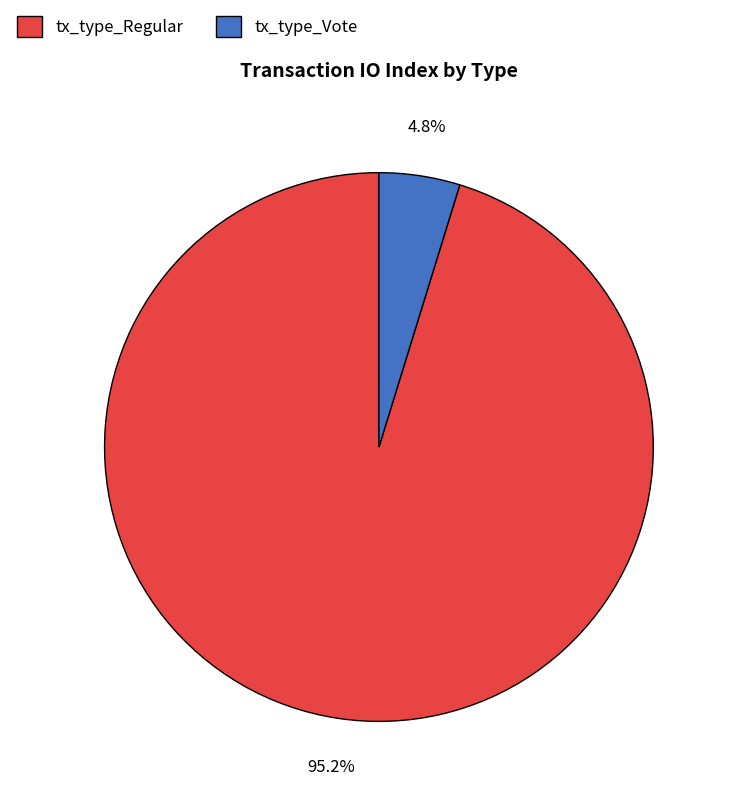

Count the number of slices in the pie.

2